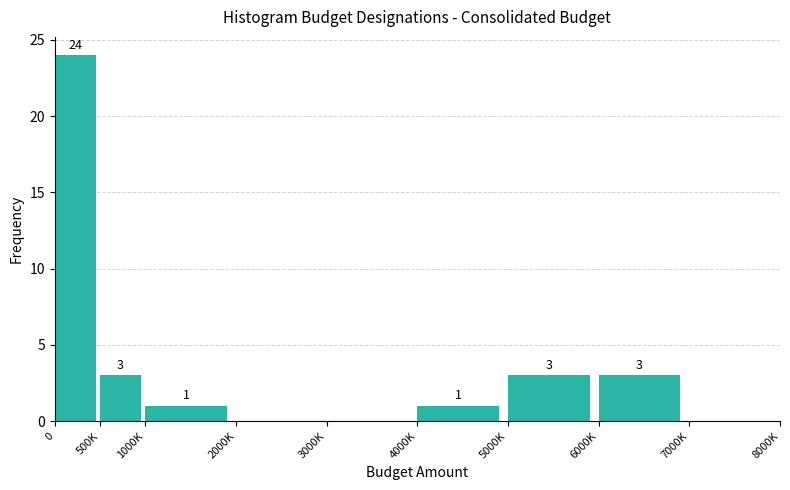

Reading left to right, what are all the values shown in this chart?

0=24	500K=3	1000K=1	2000K=0	3000K=0	4000K=1	5000K=3	6000K=3	7000K=0